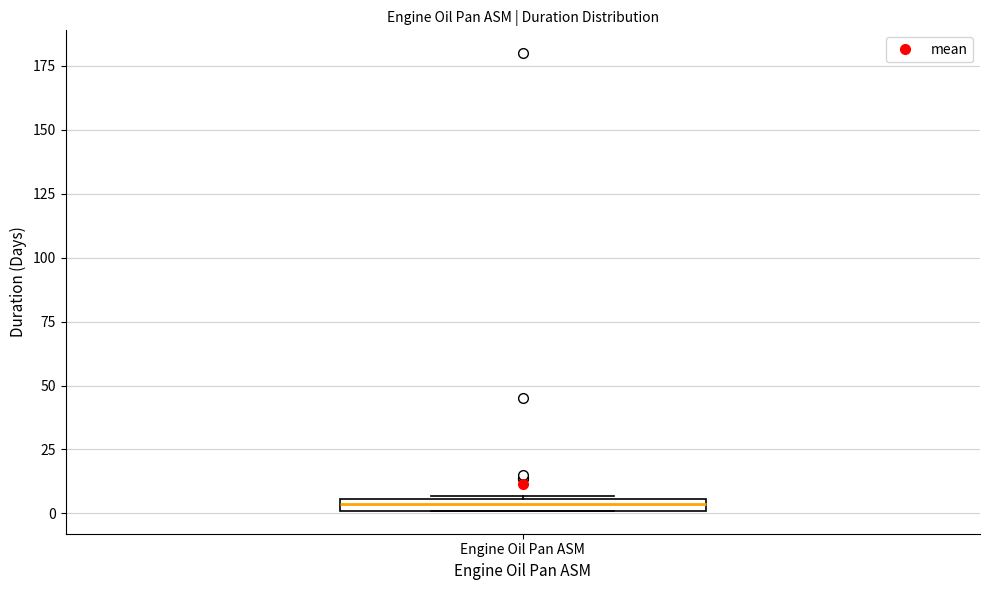

Where is the lower edge of the box for Engine Oil Pan ASM on the y-axis? The values are not printed on the chart, so give them approximately, as read against the axis.

0